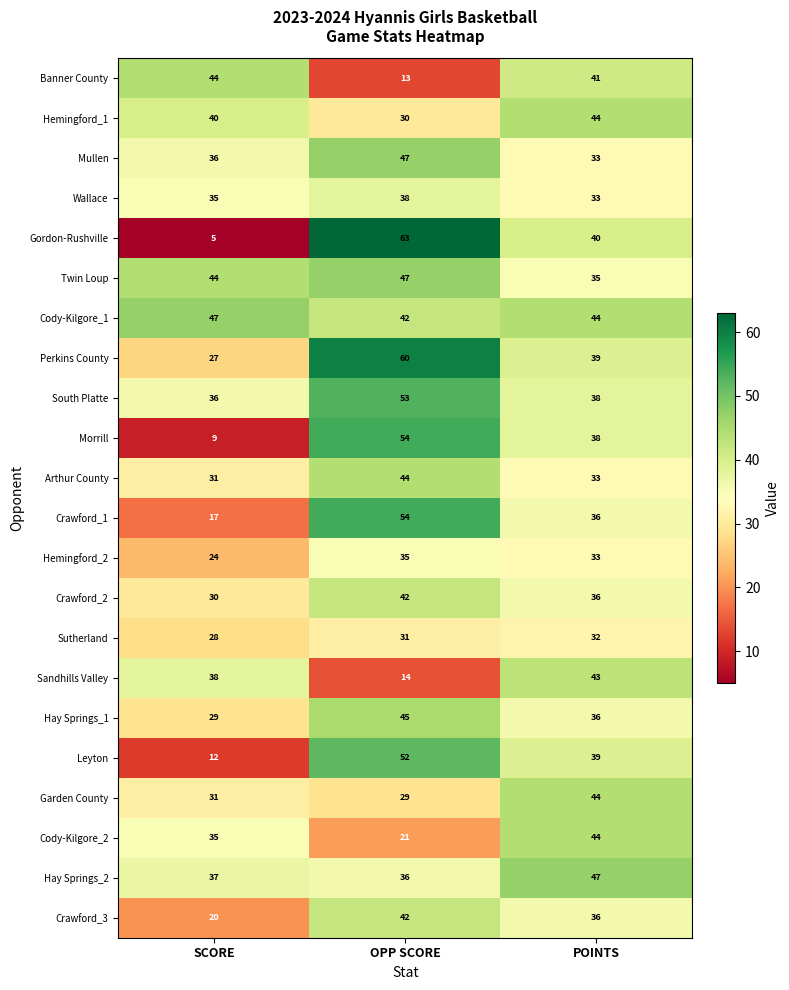

What is the minimum value shown in the chart?

5